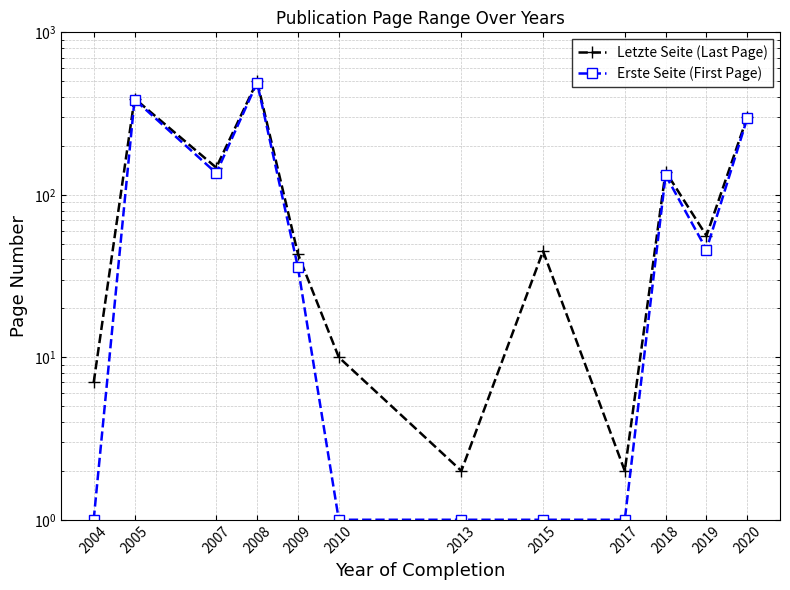

What is the approximate value of Letzte Seite (Last Page) at 2008?

499.0